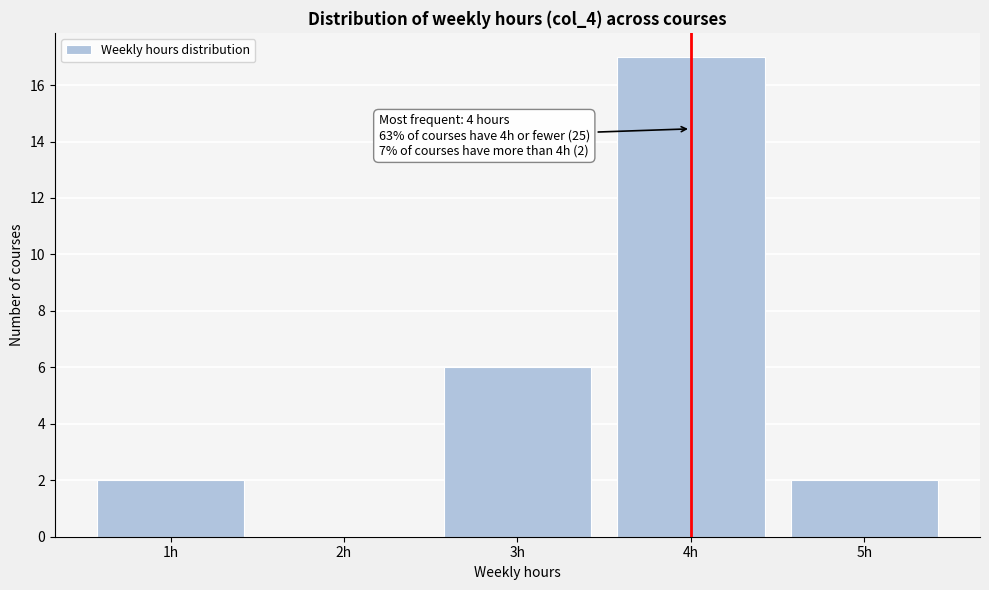

Reading left to right, what are all the values shown in this chart?

1h=2	2h=0	3h=6	4h=17	5h=2